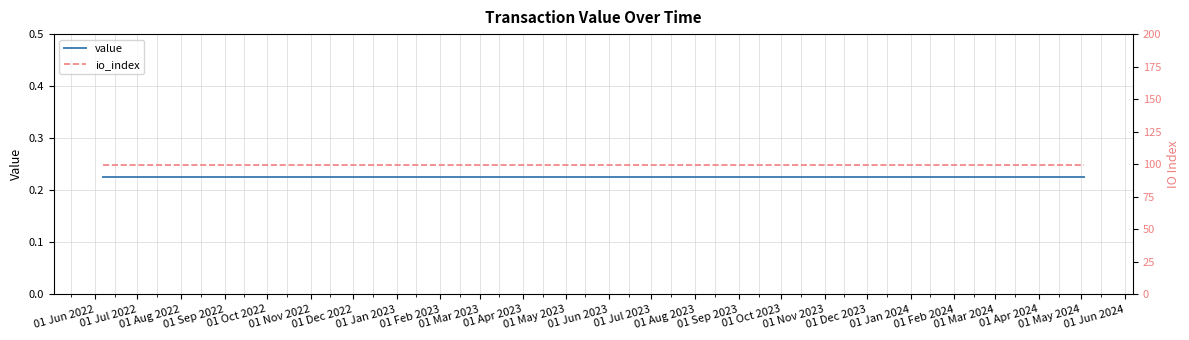

Reading left to right, extract all data points from this chart.

value: 0.2	0.2	0.2	0.2	0.2	0.2	0.2	0.2	0.2	0.2	0.2	0.2	0.2	0.2	0.2	0.2	0.2	0.2	0.2	0.2	0.2	0.2	0.2	0.2
io_index: 99.0	99.0	99.0	99.0	99.0	99.0	99.0	99.0	99.0	99.0	99.0	99.0	99.0	99.0	99.0	99.0	99.0	99.0	99.0	99.0	99.0	99.0	99.0	99.0